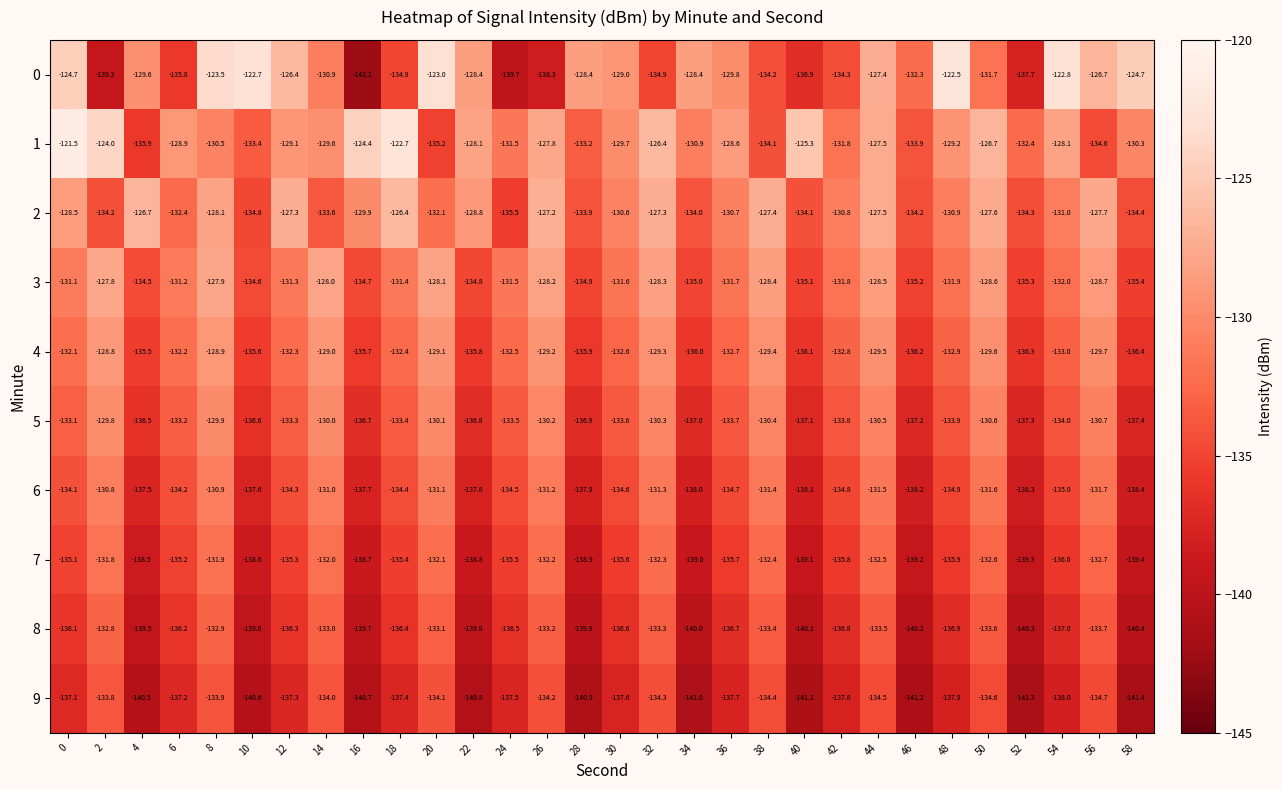

Read the 6 value at 24.

-134.5